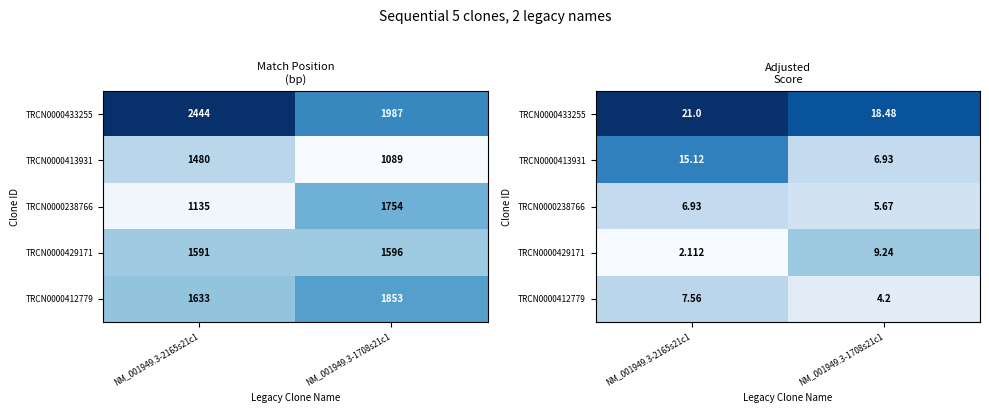

How many data points does each series have?

2